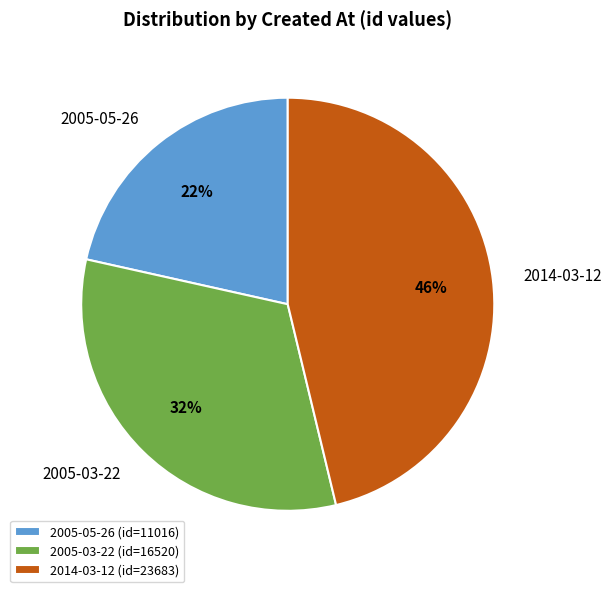

Is there a majority slice in this chart?

No